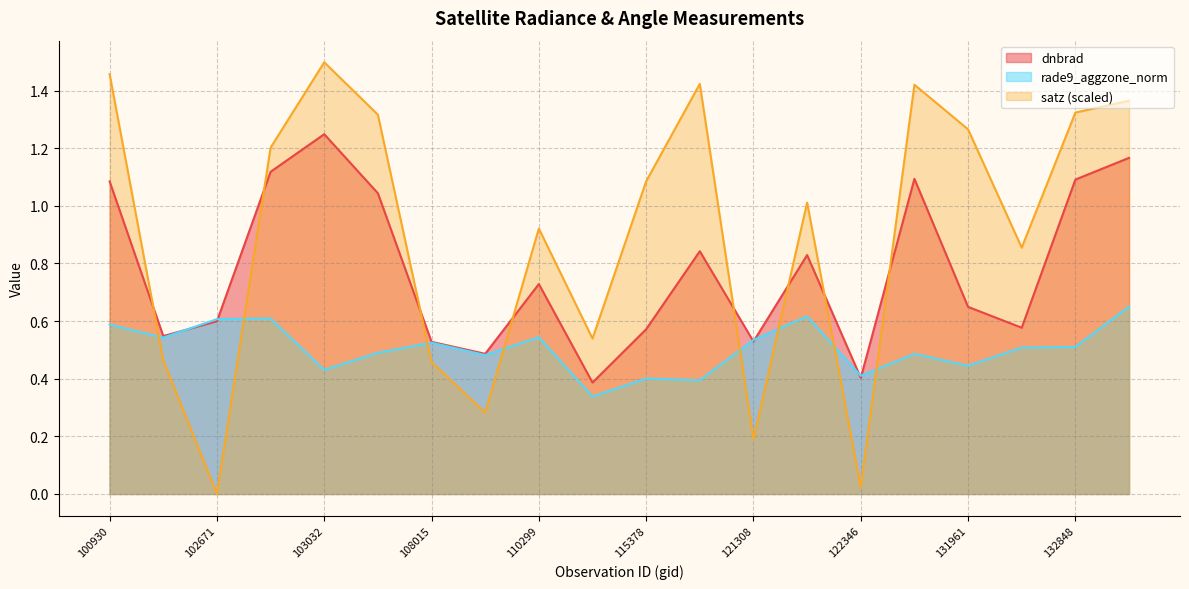

Reading left to right, transcribe all the data shown in this chart.

dnbrad: 1.1	0.5	0.6	1.1	1.2	1.0	0.5	0.5	0.7	0.4	0.6	0.8	0.5	0.8	0.4	1.1	0.6	0.6	1.1	1.2
rade9_aggzone_norm: 0.6	0.5	0.6	0.6	0.4	0.5	0.5	0.5	0.5	0.3	0.4	0.4	0.5	0.6	0.4	0.5	0.4	0.5	0.5	0.7
satz: 1.5	0.5	0.0	1.2	1.5	1.3	0.5	0.3	0.9	0.5	1.1	1.4	0.2	1.0	0.0	1.4	1.3	0.9	1.3	1.4